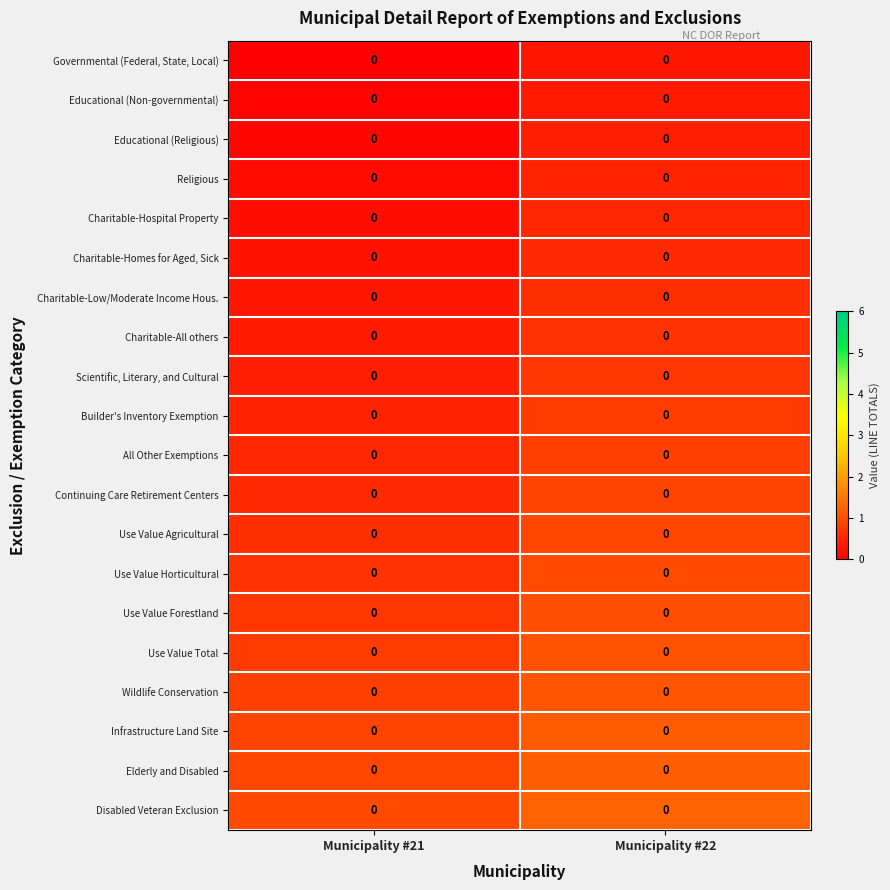

Which category has the lowest value in the Use Value Forestland series?

Municipality #21